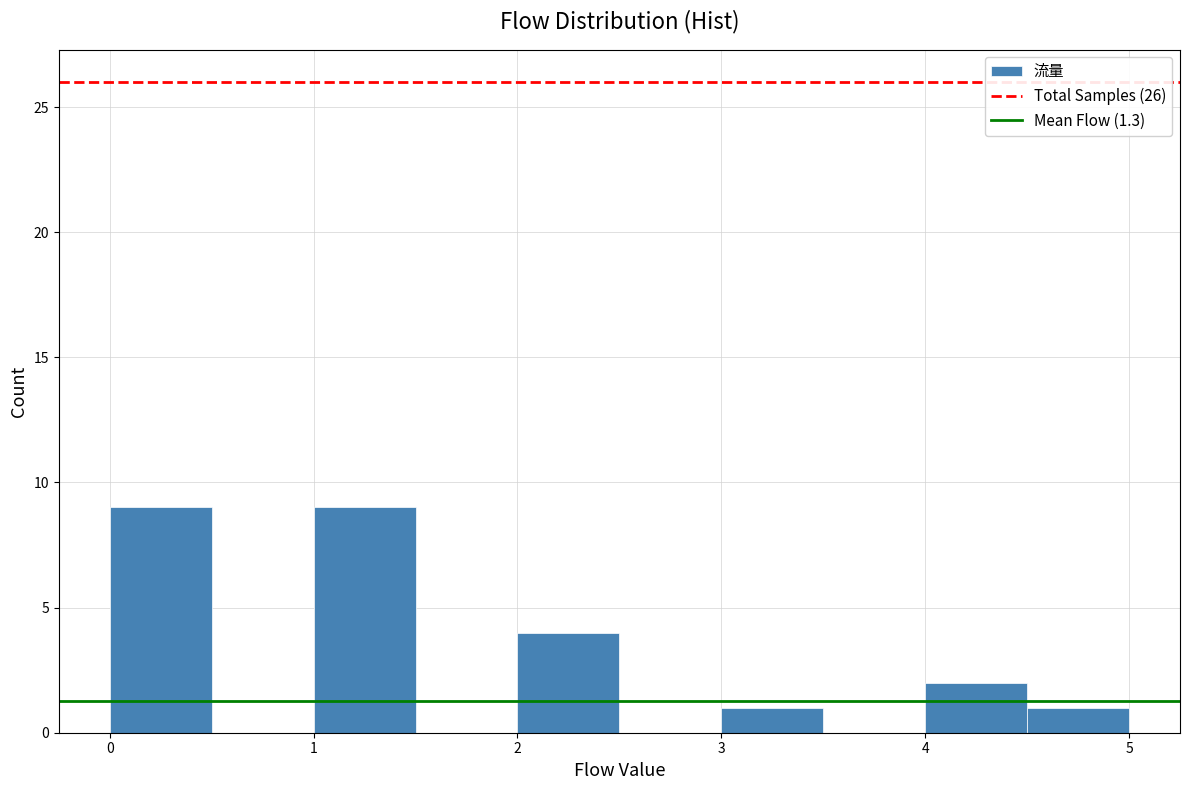

How tall is the bar that spans 3.0 to 3.5 on the x-axis? The values are not printed on the chart, so give them approximately, as read against the axis.

1